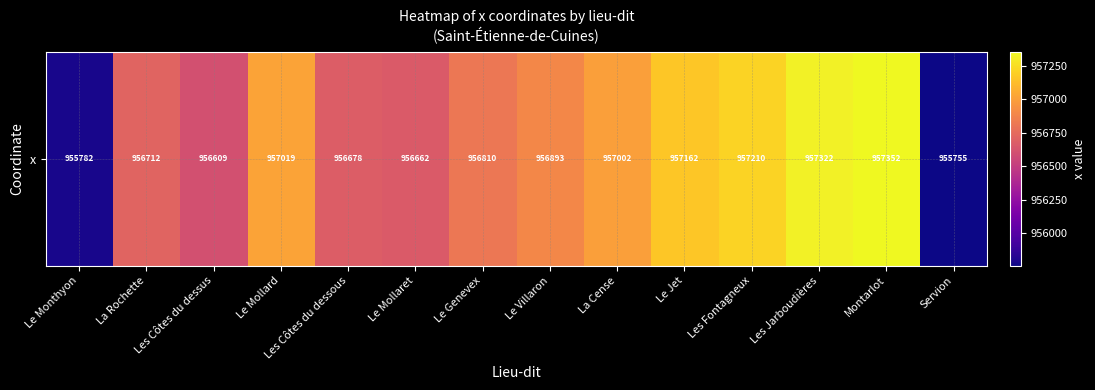

What is the average value?

956783.4